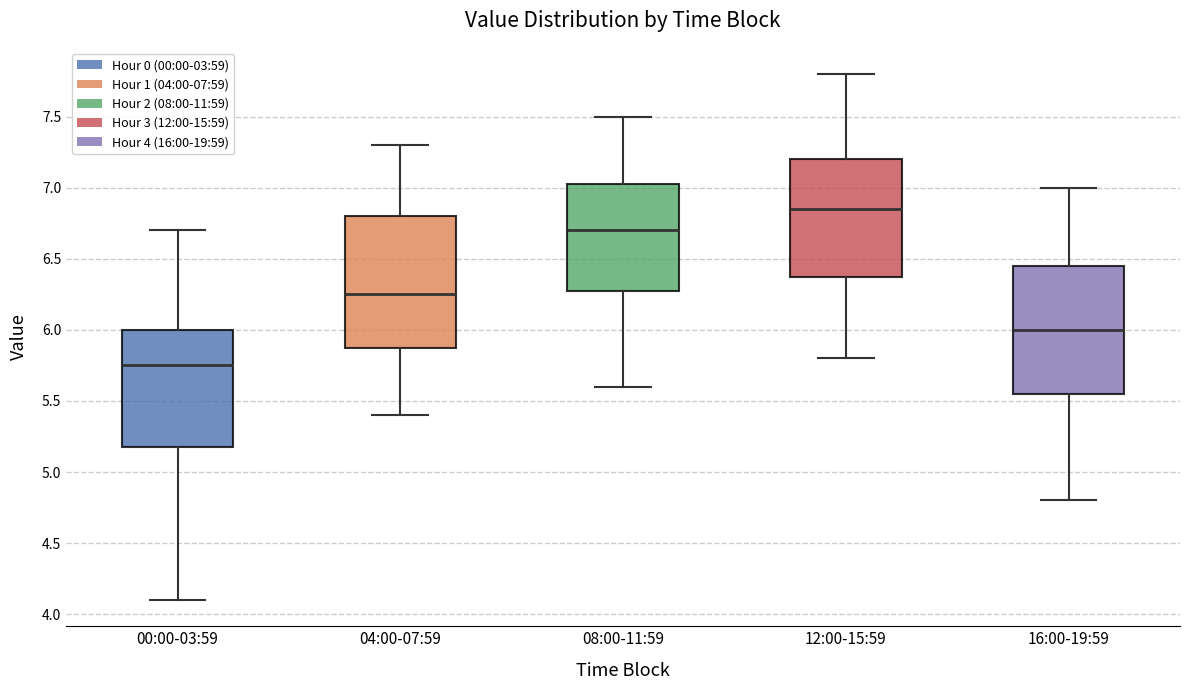

Reading left to right, read every box against the y-axis: the position of its median line, the range the box covers, and the ends of its whiskers. The values are not printed on the chart, so give them approximately, as read against the axis.

00:00-03:59: median 5.75, box 5.20 to 6.00, whiskers 4.10 to 6.70
04:00-07:59: median 6.25, box 5.90 to 6.80, whiskers 5.40 to 7.30
08:00-11:59: median 6.70, box 6.30 to 7.05, whiskers 5.60 to 7.50
12:00-15:59: median 6.85, box 6.40 to 7.20, whiskers 5.80 to 7.80
16:00-19:59: median 6.00, box 5.55 to 6.45, whiskers 4.80 to 7.00